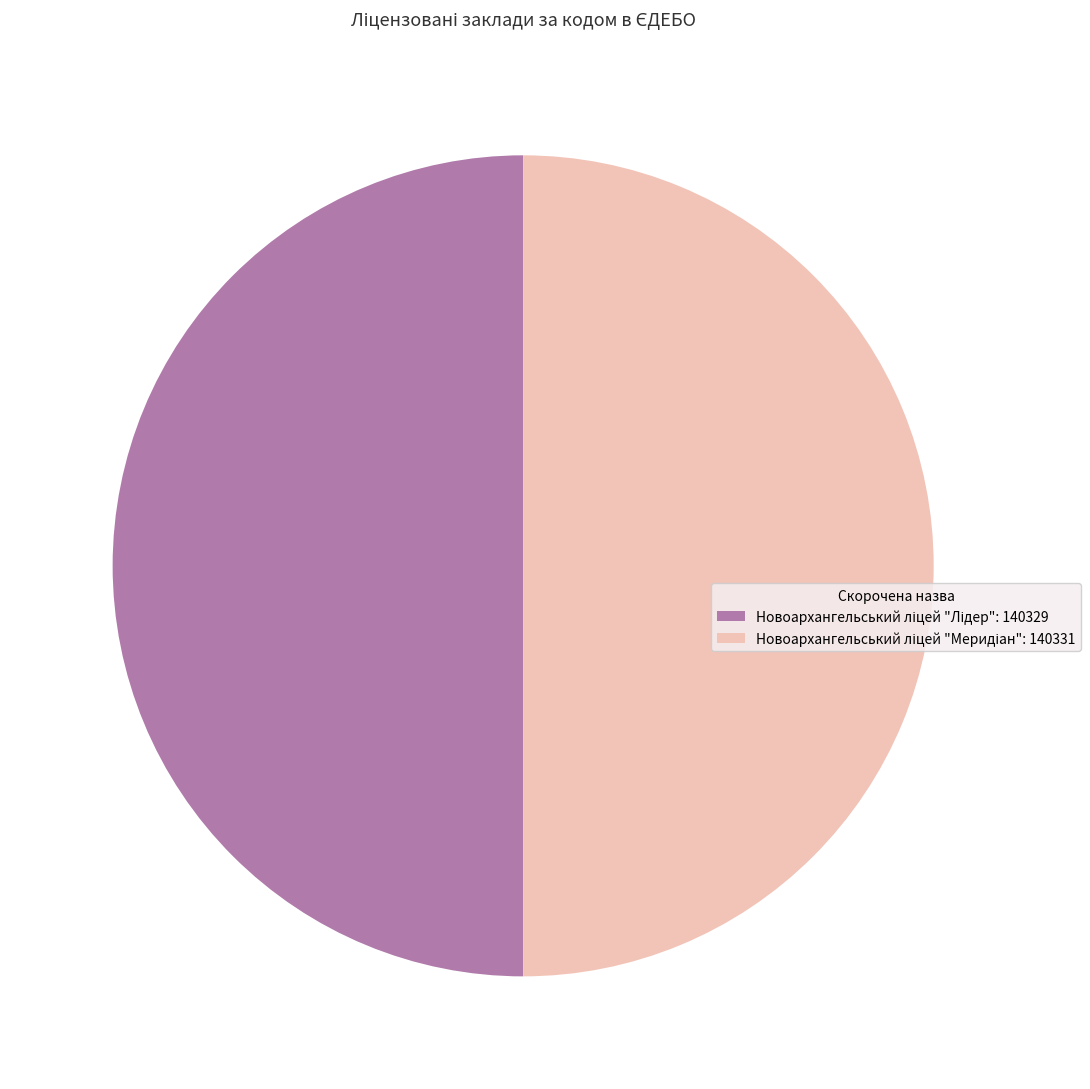

Count the number of slices in the pie.

2